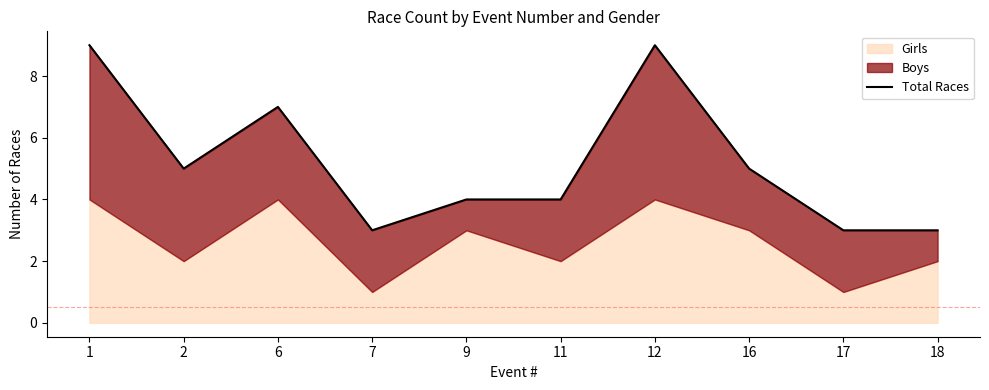

Count the number of categories in the chart.

10